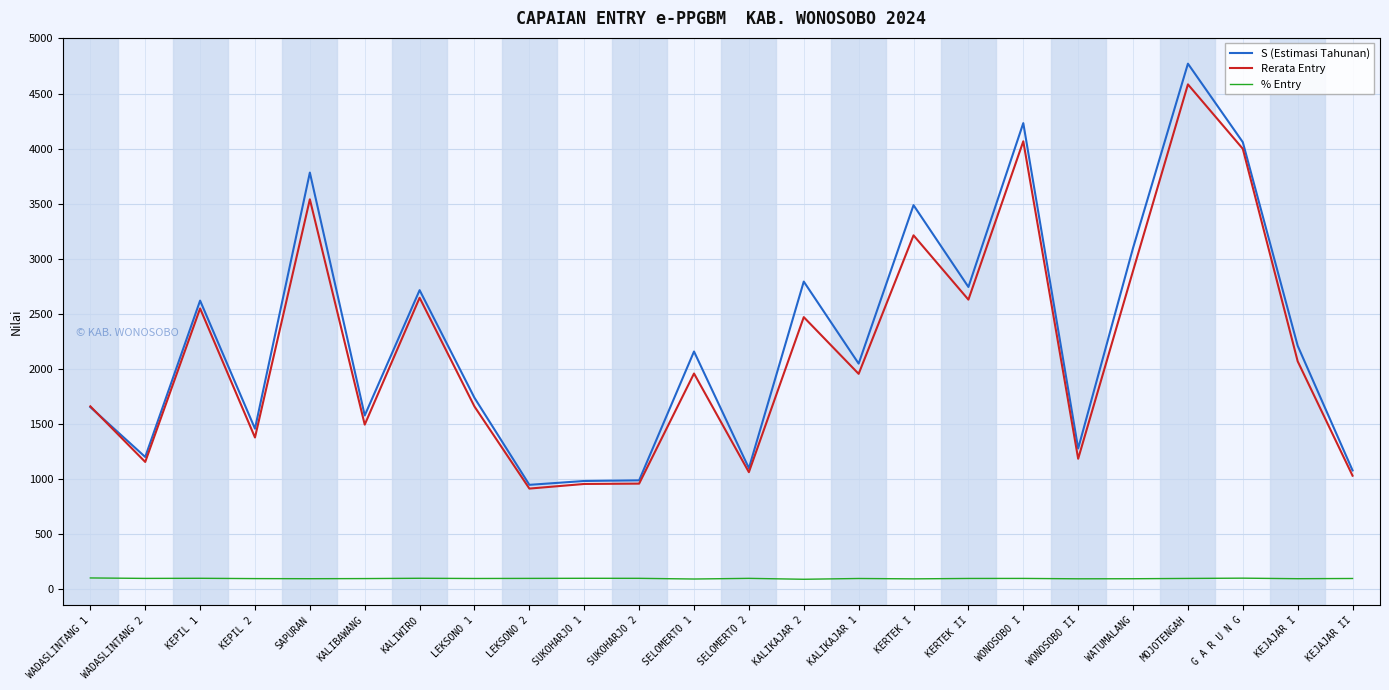

True or false: % Entry has a value of 93.6 at SAPURAN.

True